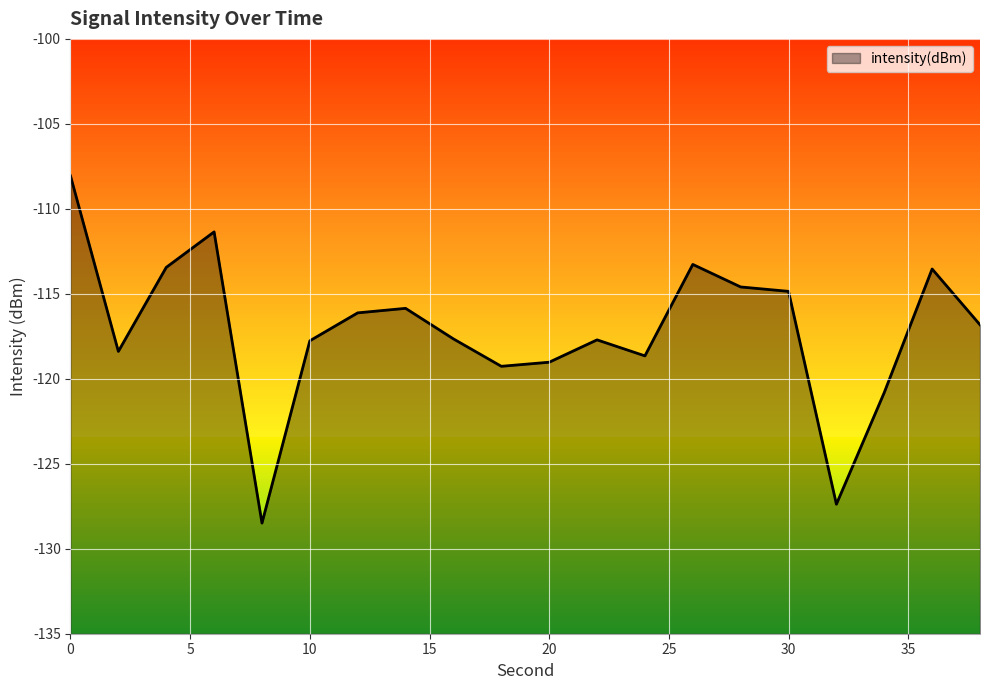

What is the value of the 10th point from the left?

-119.3